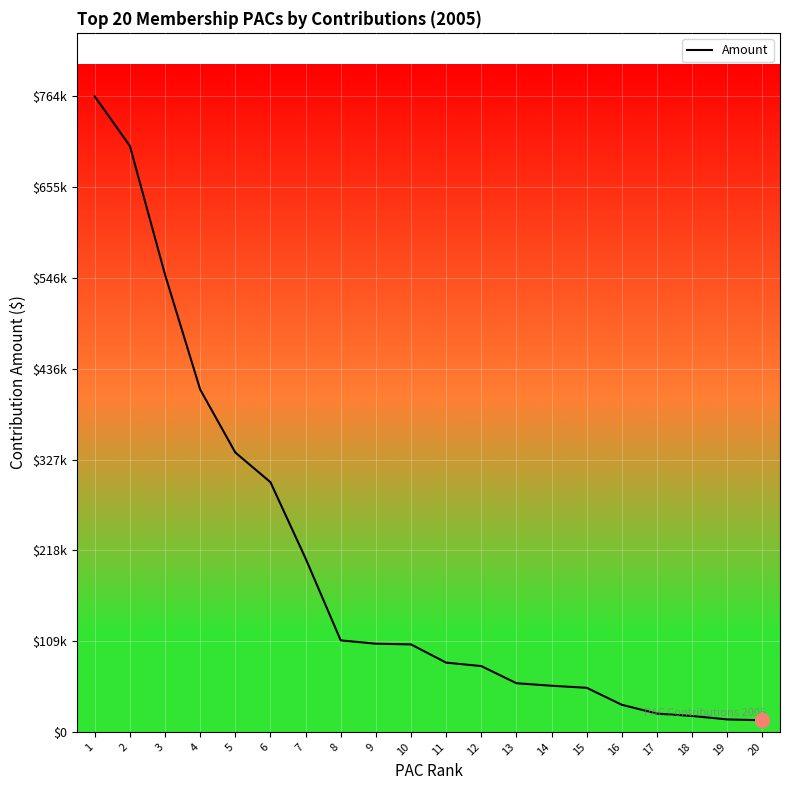

Reading right to left, transcribe all the data shown in this chart.

20=14000.0	19=15000.0	18=19150.0	17=22000.0	16=32550.0	15=53000.0	14=55469.2	13=58500.0	12=79100.0	11=83250.0	10=105143.6	9=106000.0	8=110000.0	7=208500.0	6=300126.1	5=335809.0	4=411600.0	3=549641.9	2=704272.8	1=763764.9